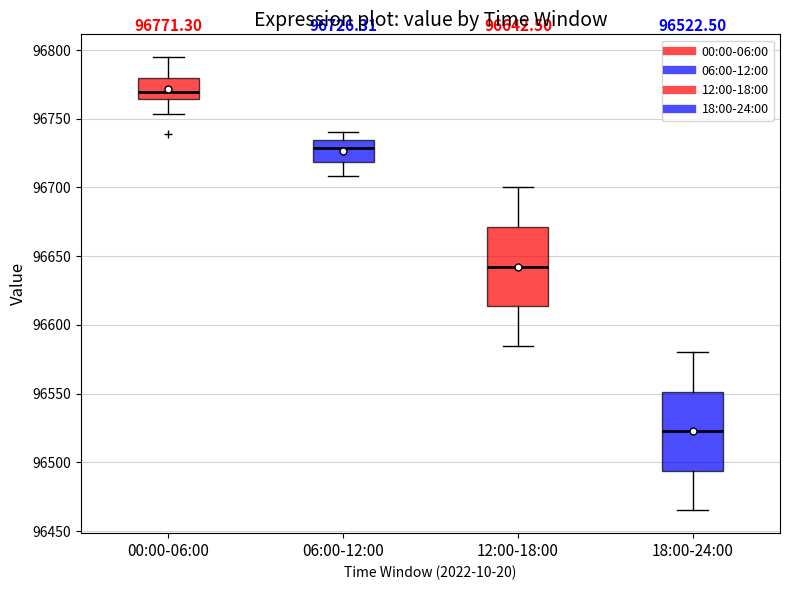

Which box's median line is the highest?

00:00-06:00